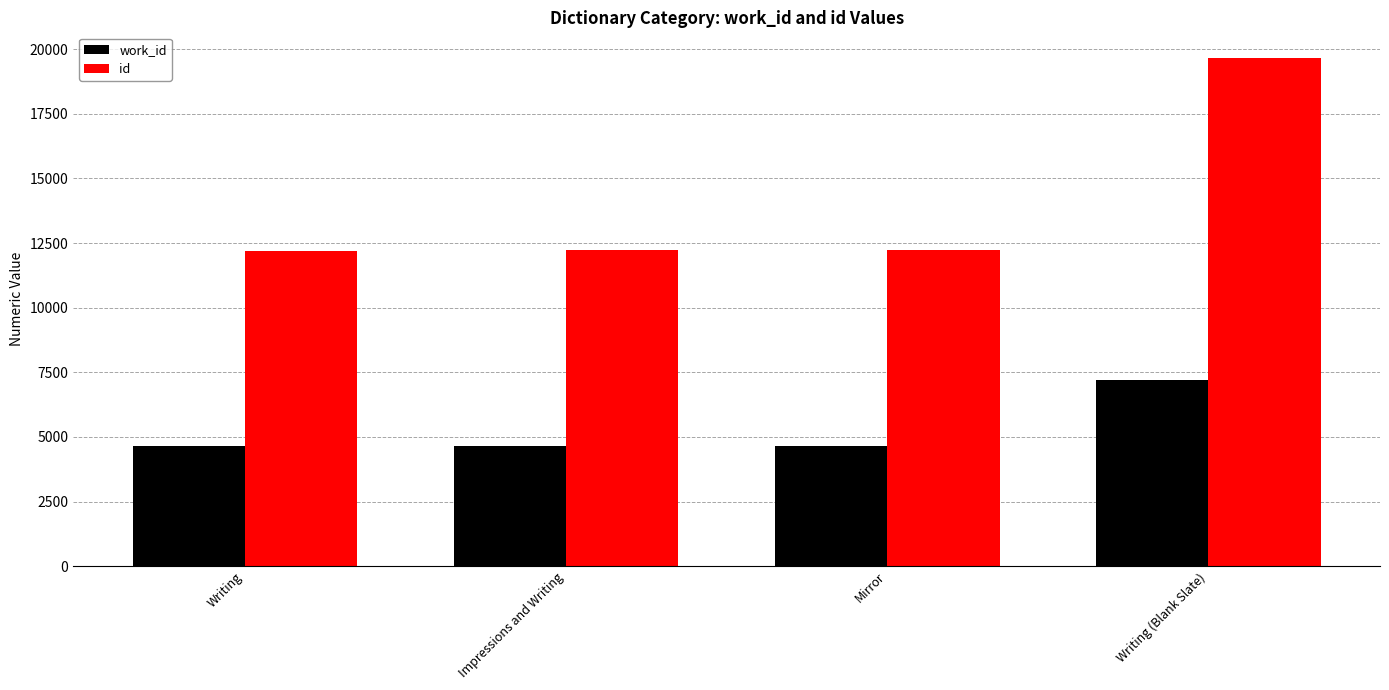

Which series has the largest total across all categories?

id